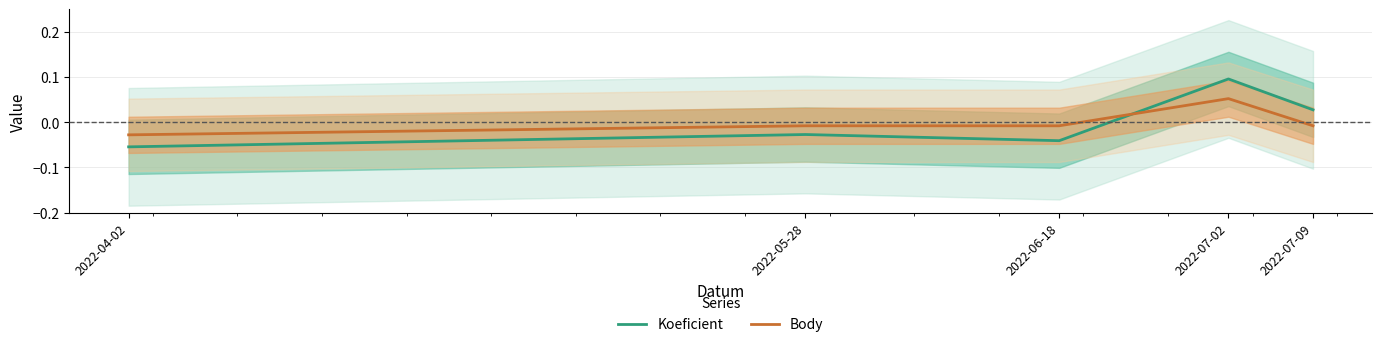

What position from the right is 2022-07-09?

1